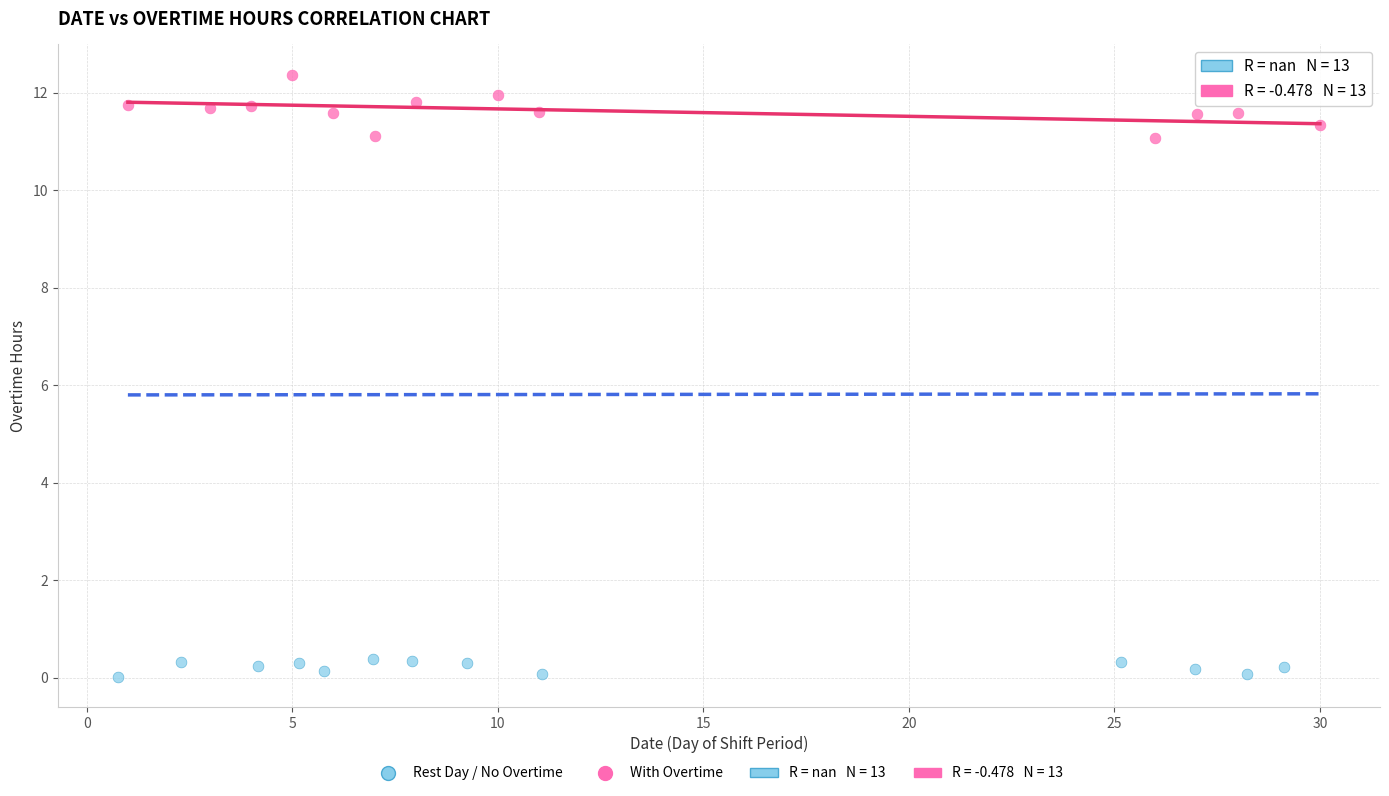

Which series contains the highest Y value?

With Overtime